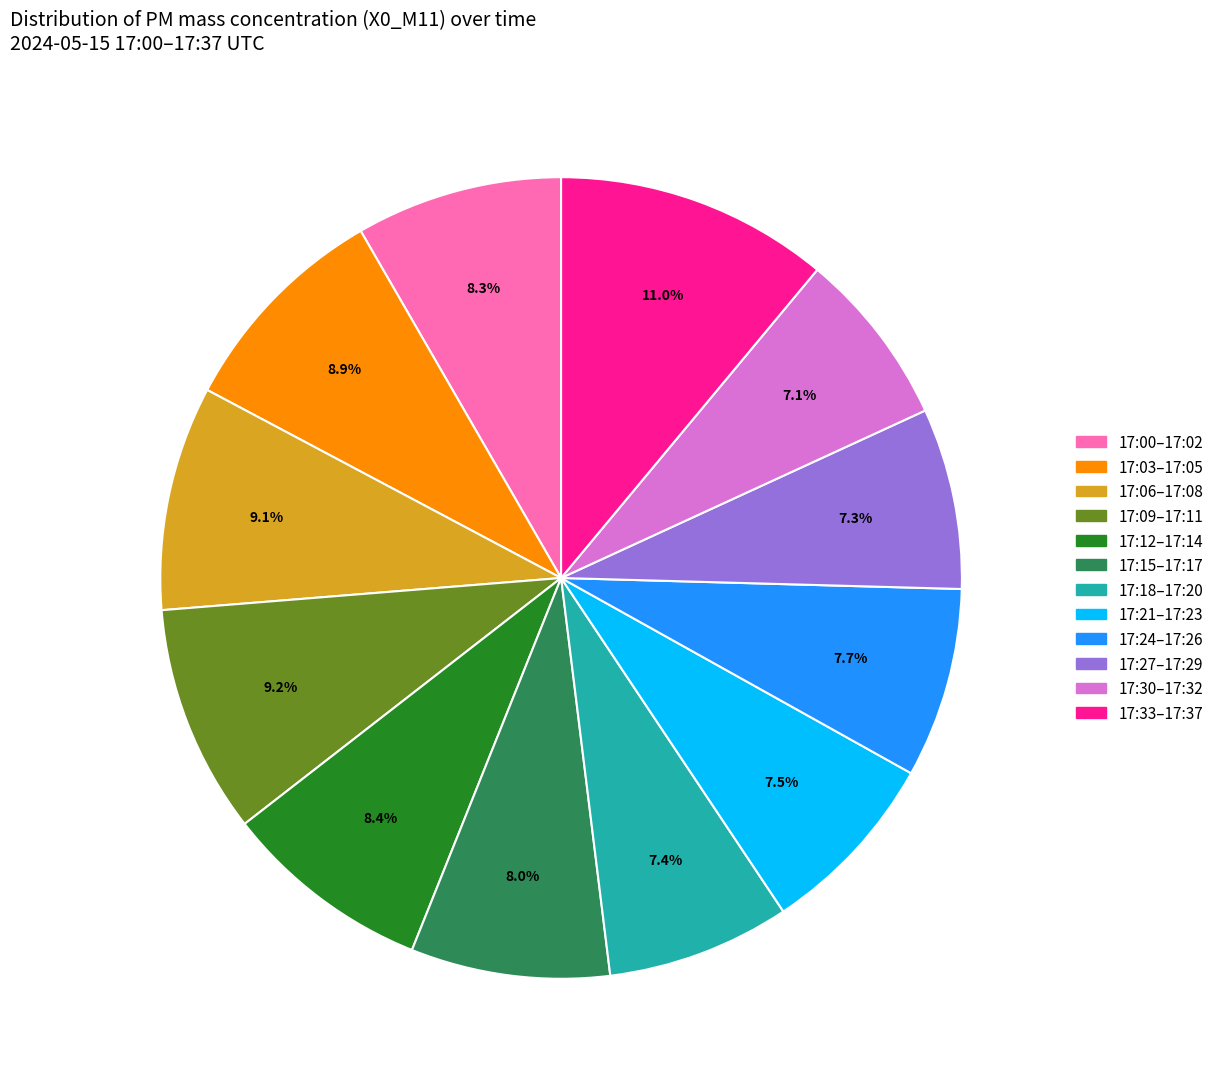

What percentage is NOT represented by 17:24–17:26?

92.3%